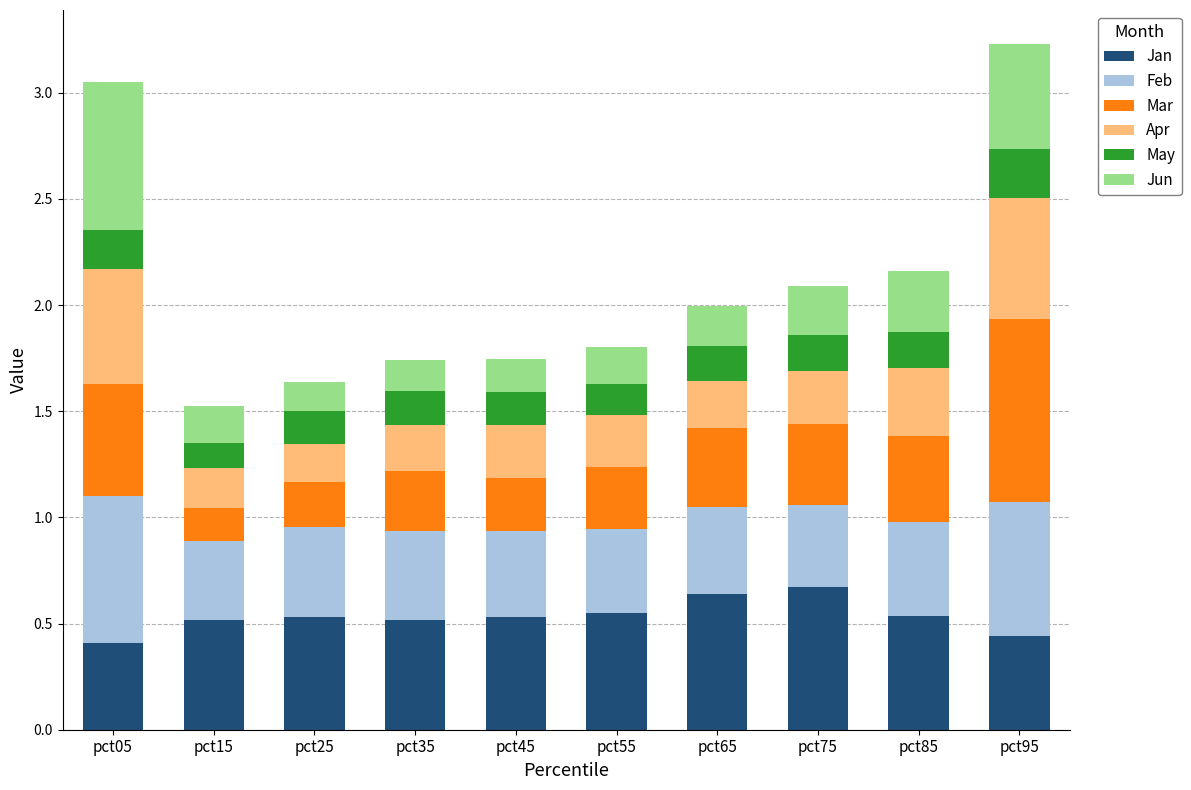

What is the maximum value for Jan?

0.7